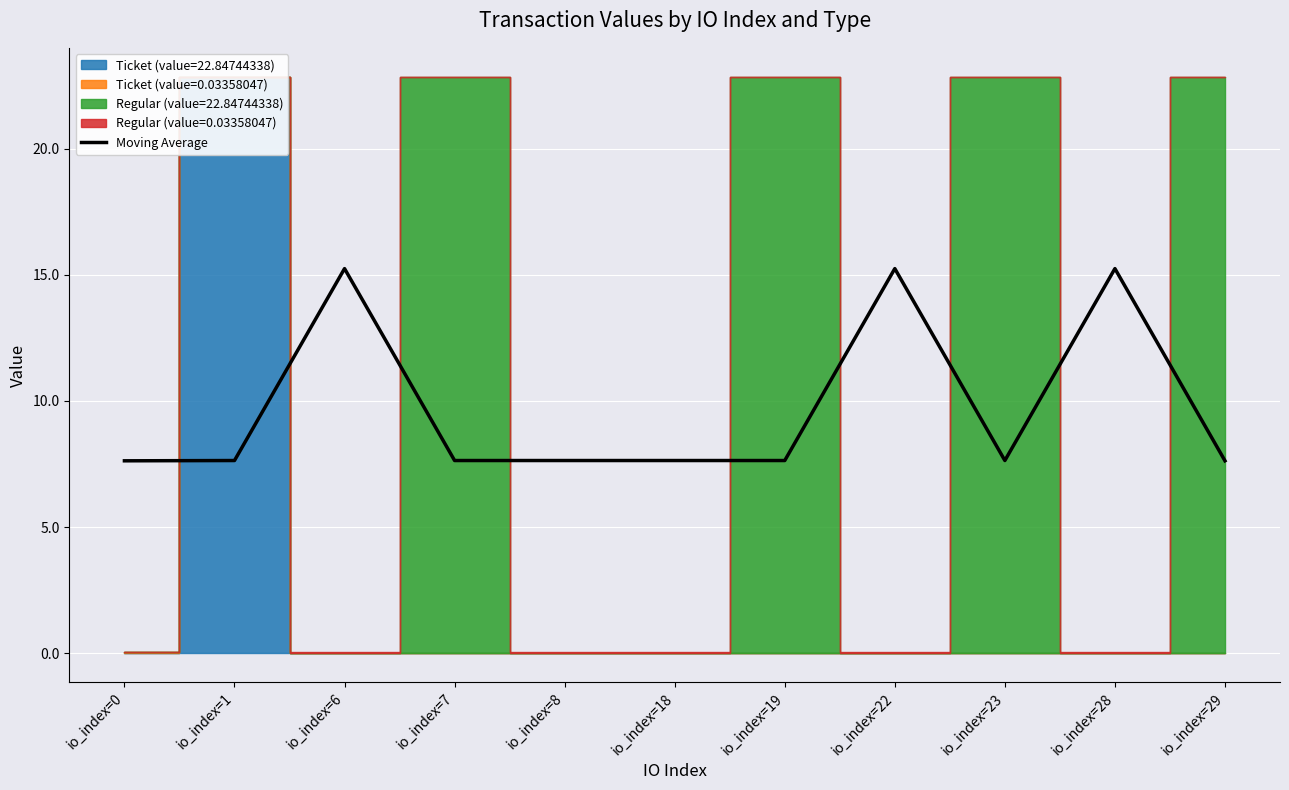

What is the highest value of the Moving Average series?

15.2